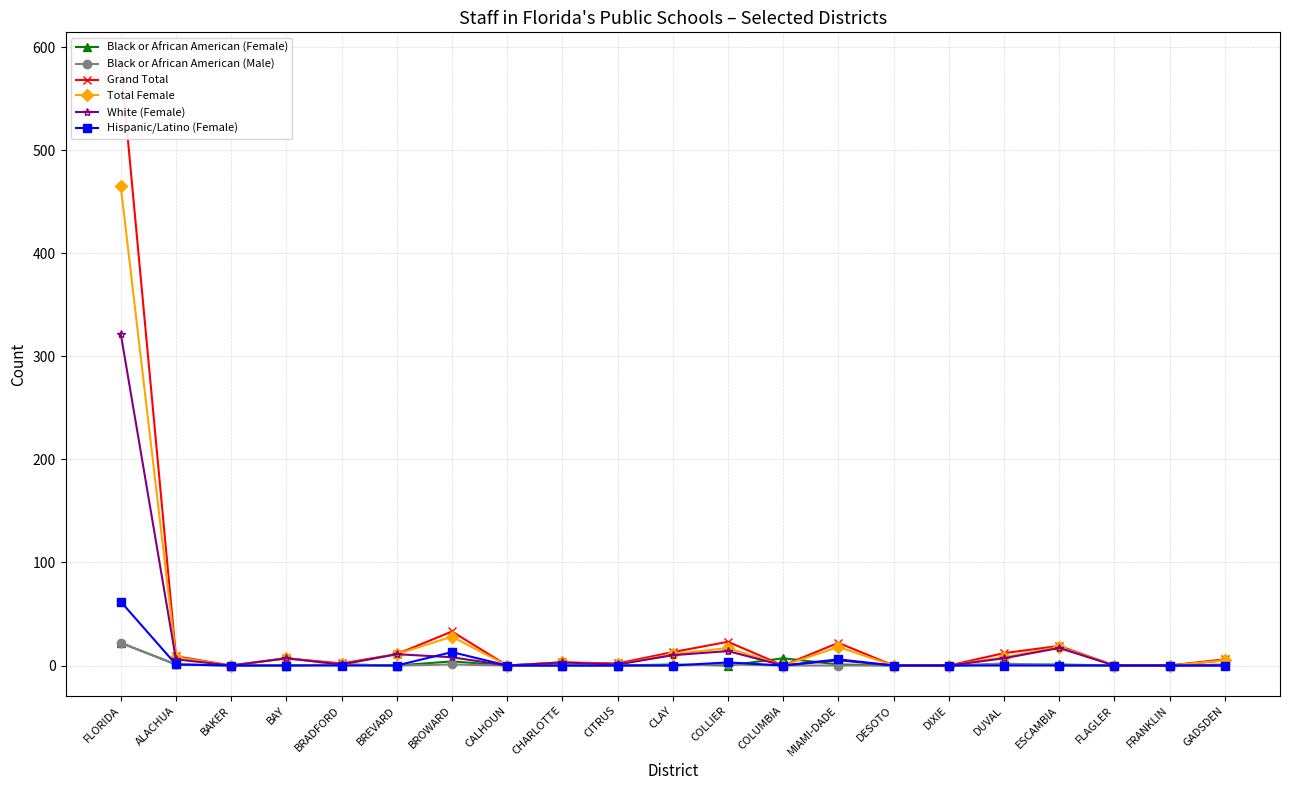

Reading left to right, what are all the values shown in this chart?

Black or African American (Female): FLORIDA=22	ALACHUA=1	BAKER=0	BAY=0	BRADFORD=1	BREVARD=0	BROWARD=4	CALHOUN=0	CHARLOTTE=0	CITRUS=0	CLAY=1	COLLIER=0	COLUMBIA=7	MIAMI-DADE=1	DESOTO=0	DIXIE=0	DUVAL=1	ESCAMBIA=1	FLAGLER=0	FRANKLIN=0	GADSDEN=5
Black or African American (Male): FLORIDA=22	ALACHUA=1	BAKER=0	BAY=0	BRADFORD=1	BREVARD=0	BROWARD=1	CALHOUN=0	CHARLOTTE=0	CITRUS=0	CLAY=0	COLLIER=1	COLUMBIA=0	MIAMI-DADE=0	DESOTO=0	DIXIE=0	DUVAL=2	ESCAMBIA=0	FLAGLER=0	FRANKLIN=0	GADSDEN=1
Grand Total: FLORIDA=585	ALACHUA=9	BAKER=0	BAY=7	BRADFORD=2	BREVARD=11	BROWARD=33	CALHOUN=0	CHARLOTTE=3	CITRUS=2	CLAY=13	COLLIER=23	COLUMBIA=0	MIAMI-DADE=22	DESOTO=0	DIXIE=0	DUVAL=12	ESCAMBIA=19	FLAGLER=0	FRANKLIN=0	GADSDEN=6
Total Female: FLORIDA=465	ALACHUA=8	BAKER=0	BAY=7	BRADFORD=1	BREVARD=11	BROWARD=28	CALHOUN=0	CHARLOTTE=3	CITRUS=1	CLAY=11	COLLIER=17	COLUMBIA=0	MIAMI-DADE=18	DESOTO=0	DIXIE=0	DUVAL=8	ESCAMBIA=18	FLAGLER=0	FRANKLIN=0	GADSDEN=5
White (Female): FLORIDA=322	ALACHUA=6	BAKER=0	BAY=7	BRADFORD=1	BREVARD=11	BROWARD=8	CALHOUN=0	CHARLOTTE=3	CITRUS=1	CLAY=10	COLLIER=14	COLUMBIA=0	MIAMI-DADE=5	DESOTO=0	DIXIE=0	DUVAL=7	ESCAMBIA=17	FLAGLER=0	FRANKLIN=0	GADSDEN=0
Hispanic/Latino (Female): FLORIDA=62	ALACHUA=1	BAKER=0	BAY=0	BRADFORD=0	BREVARD=0	BROWARD=13	CALHOUN=0	CHARLOTTE=0	CITRUS=0	CLAY=0	COLLIER=3	COLUMBIA=0	MIAMI-DADE=6	DESOTO=0	DIXIE=0	DUVAL=0	ESCAMBIA=0	FLAGLER=0	FRANKLIN=0	GADSDEN=0